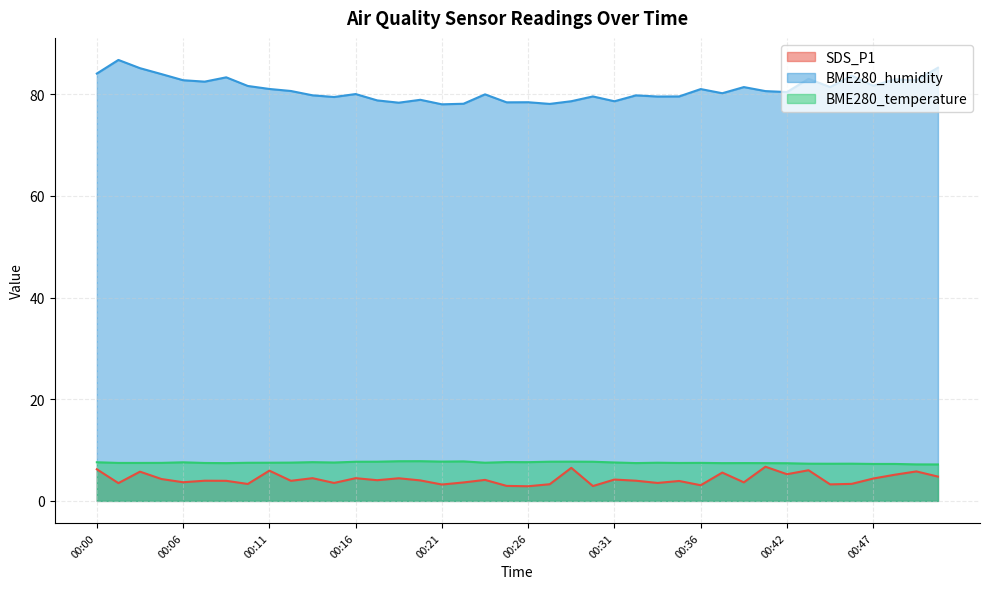

Reading left to right, list all the values displayed in this chart.

SDS_P1: 6.2	3.5	5.8	4.3	3.7	4.0	4.0	3.3	6.0	4.0	4.5	3.5	4.5	4.1	4.5	4.0	3.2	3.6	4.1	3.0	2.9	3.3	6.5	2.9	4.2	4.0	3.5	3.9	3.1	5.6	3.6	6.7	5.2	6.0	3.2	3.4	4.4	5.2	5.8	4.8
BME280_humidity: 84.1	86.8	85.1	84.0	82.8	82.5	83.3	81.6	81.0	80.6	79.8	79.5	80.0	78.8	78.3	78.9	78.0	78.1	80.0	78.4	78.4	78.1	78.6	79.6	78.6	79.8	79.5	79.6	81.0	80.2	81.4	80.6	80.4	83.0	81.4	83.7	81.7	83.0	82.8	85.2
BME280_temperature: 7.6	7.5	7.5	7.5	7.6	7.5	7.4	7.5	7.5	7.5	7.6	7.5	7.7	7.7	7.8	7.8	7.7	7.8	7.5	7.6	7.6	7.7	7.7	7.7	7.6	7.4	7.5	7.5	7.5	7.4	7.4	7.4	7.4	7.3	7.3	7.3	7.3	7.3	7.2	7.2